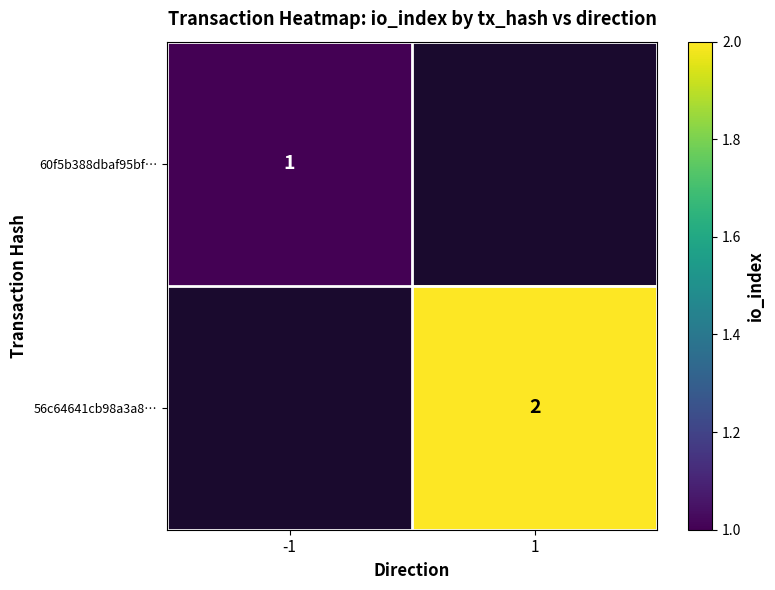

Is the value of 60f5b388dbaf95bf… at -1 greater than the value of 56c64641cb98a3a8… at 1?

No